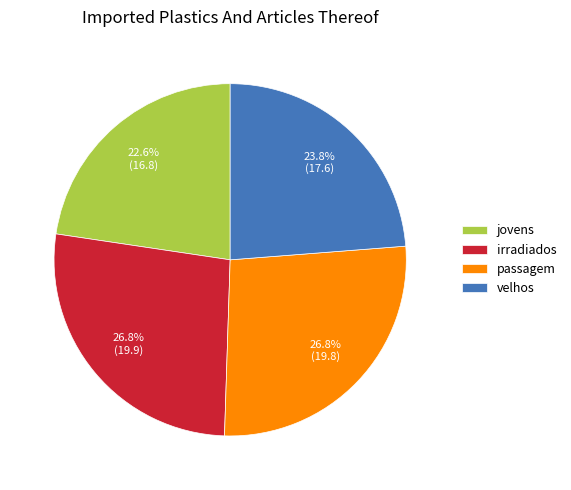

Approximately how many times larger is the value at velhos compared to passagem?

0.9